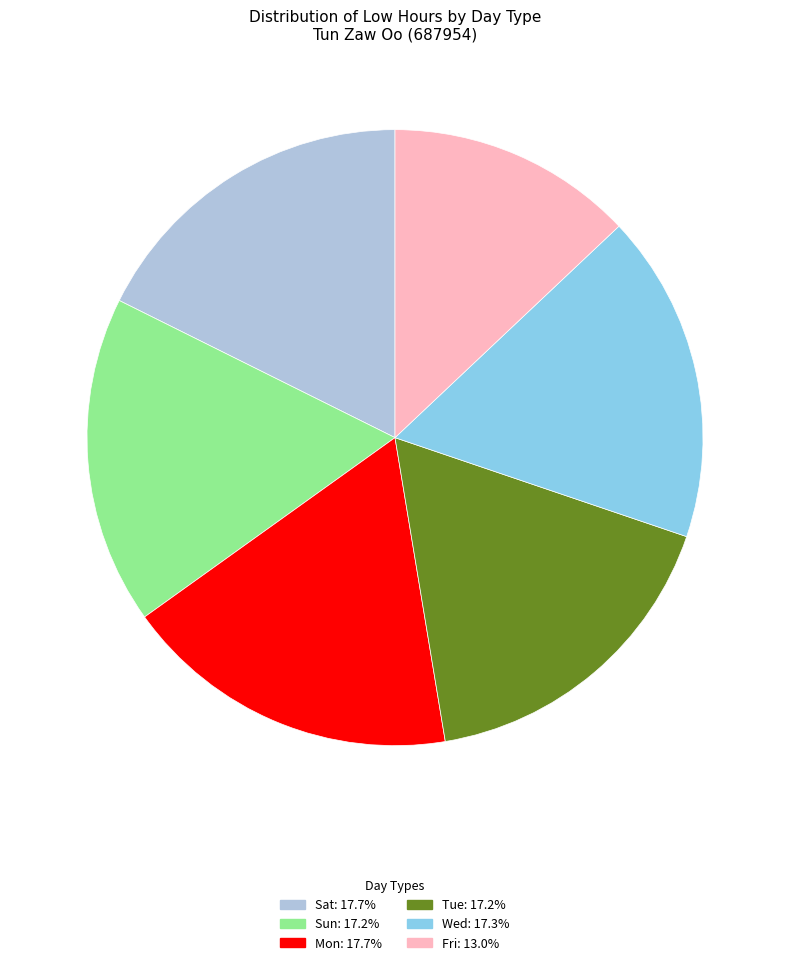

Is there any slice that represents more than half of the pie?

No